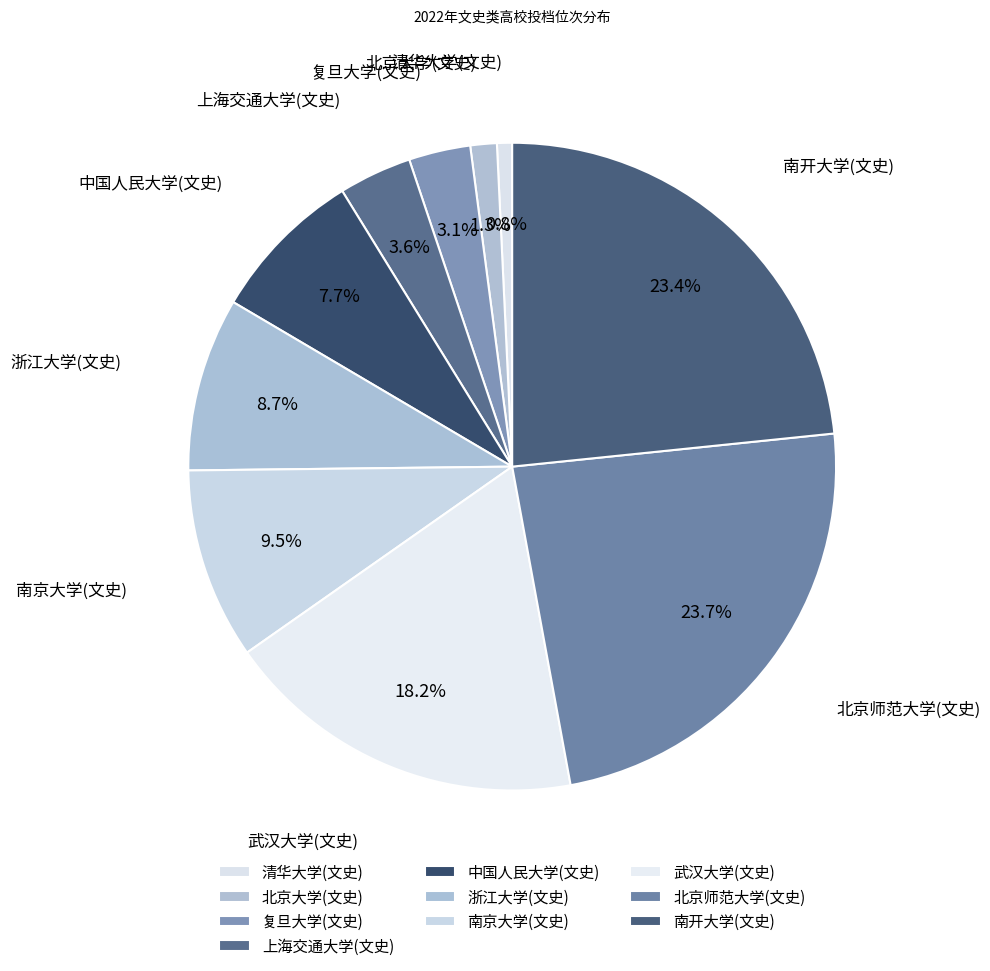

To the nearest percent, what portion does 南开大学(文史) represent?

23%